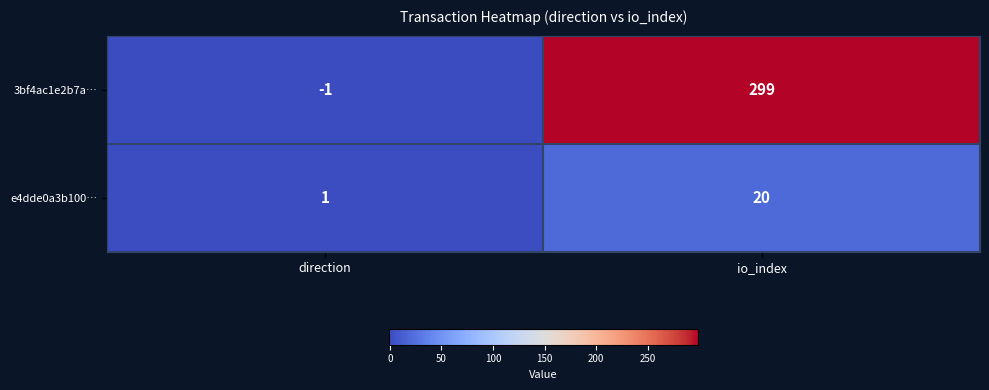

Reading left to right, extract all data points from this chart.

3bf4ac1e2b7a…: -1	299
e4dde0a3b100…: 1	20